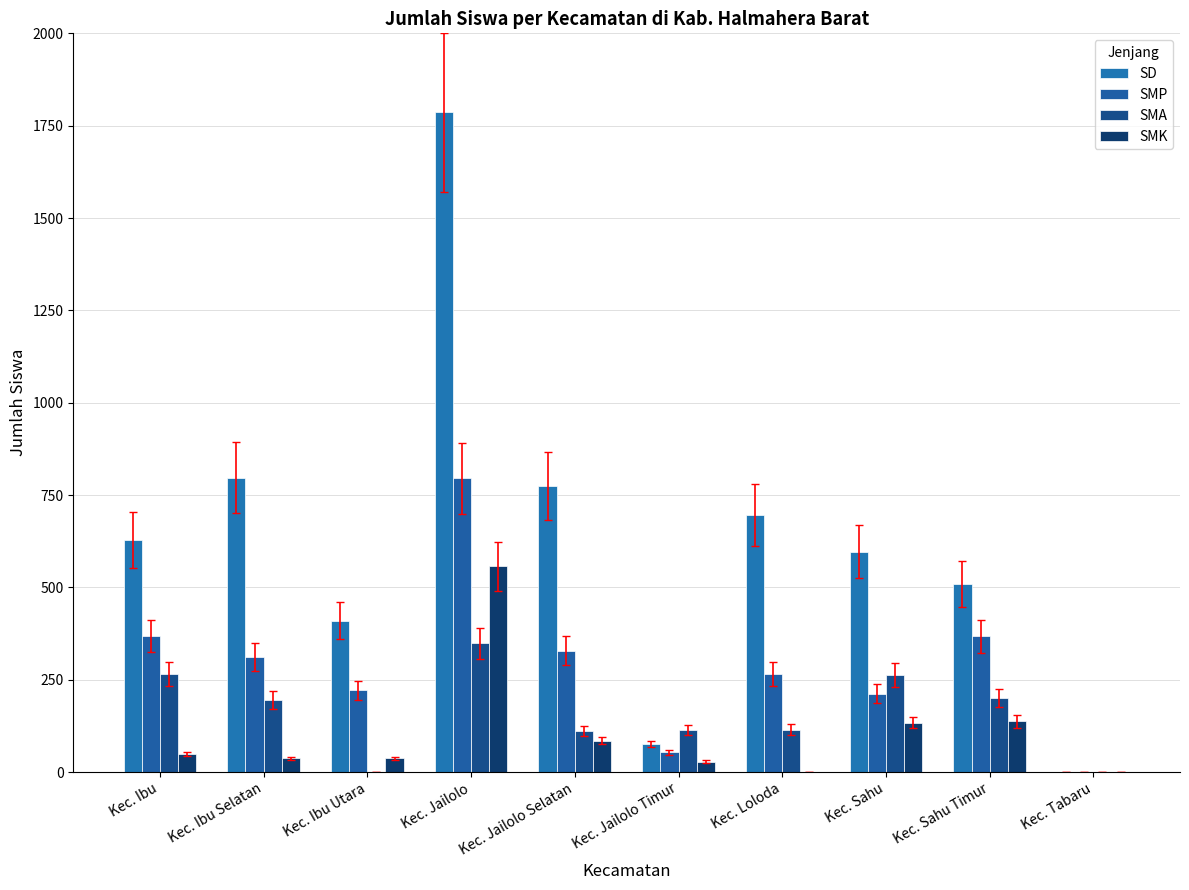

The SMP series shows 795 at Kec. Jailolo. True or false?

True